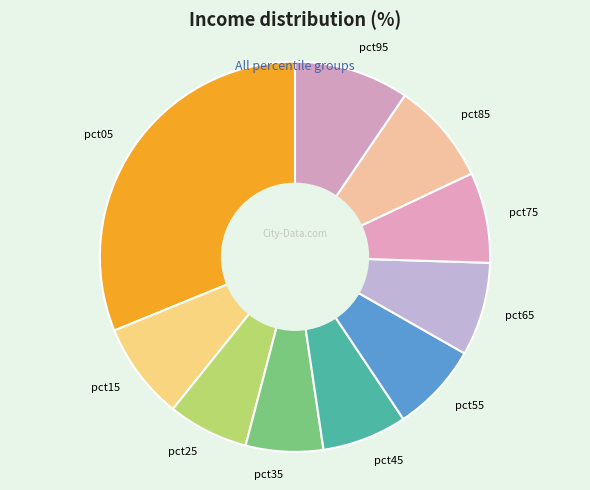

Between pct45 and pct05, which is larger?

pct05